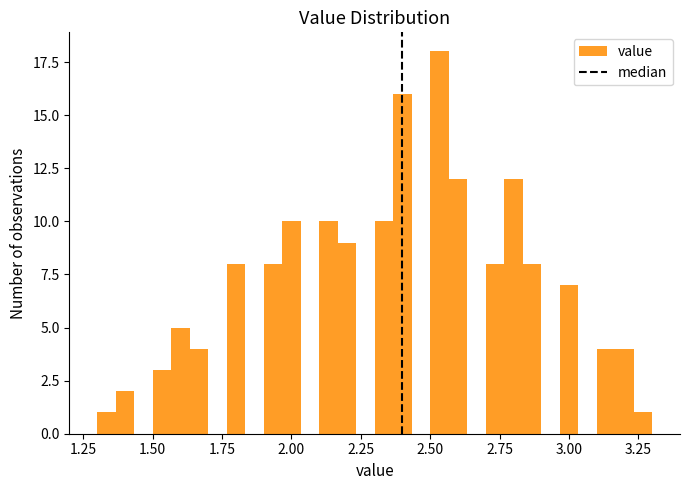

Read against the x-axis, roughly where is the centre of the tallest bar?

2.55